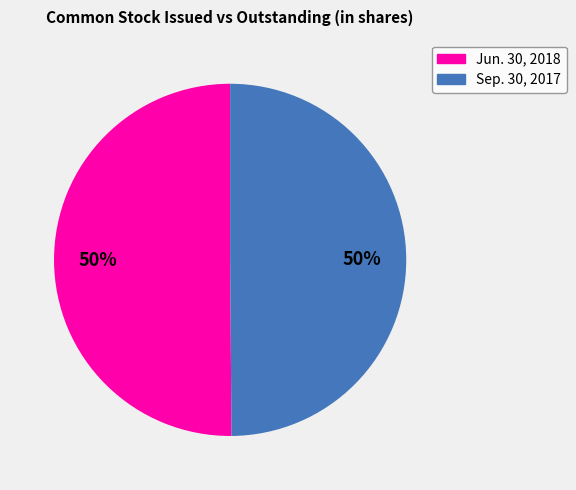

How many slices are in this pie chart?

2